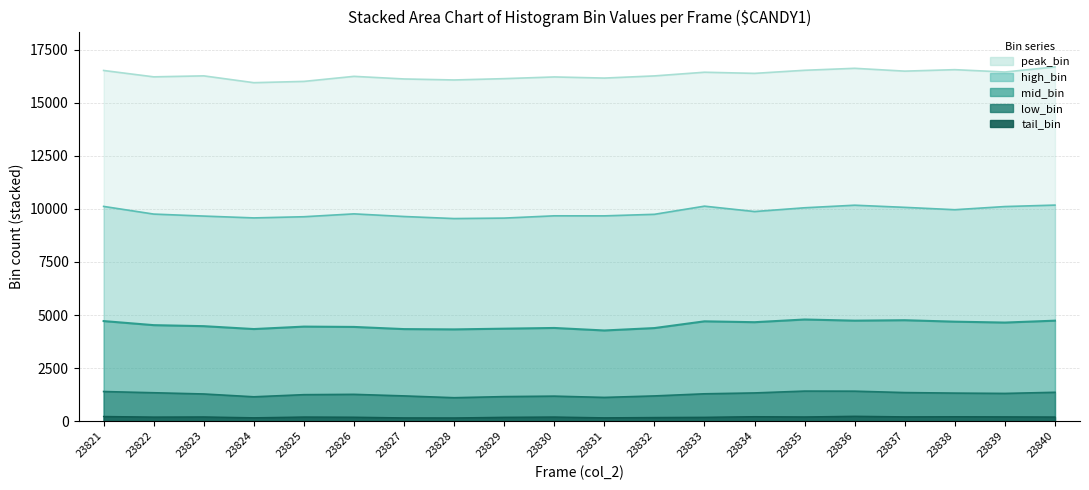

What is the sum of all peak_bin values?

326381